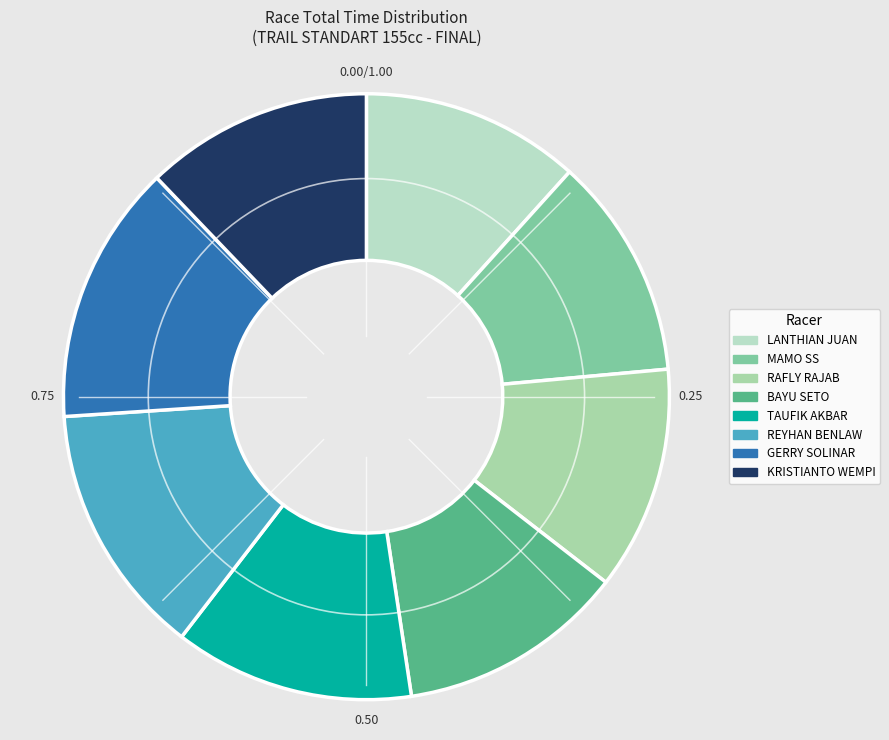

Rank the categories by value from lowest to highest.

LANTHIAN JUAN, MAMO SS, RAFLY RAJAB, BAYU SETO, KRISTIANTO WEMPI, TAUFIK AKBAR, REYHAN BENLAW, GERRY SOLINAR